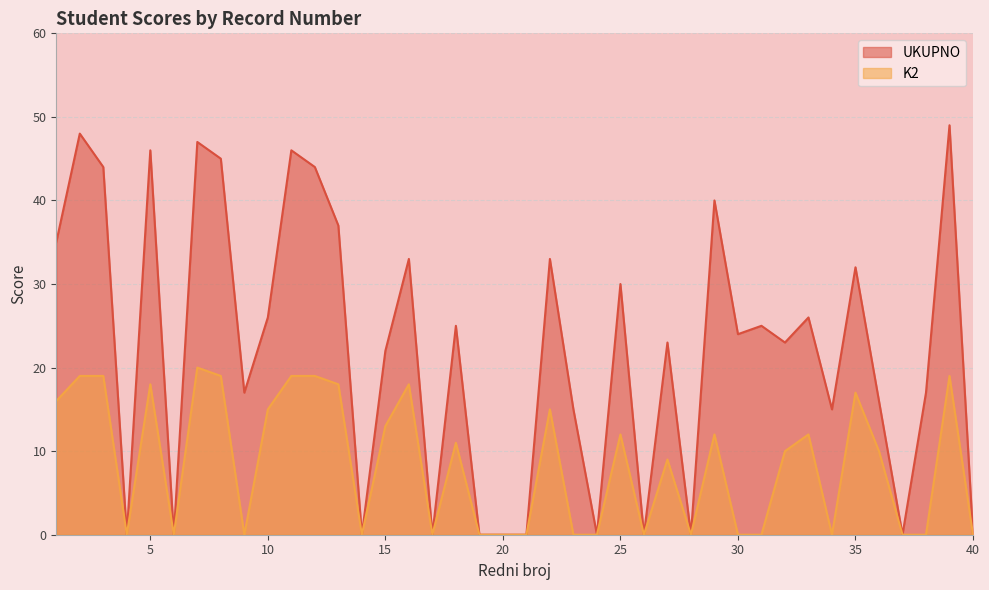

True or false: K2 has a value of 7 at 30.

False